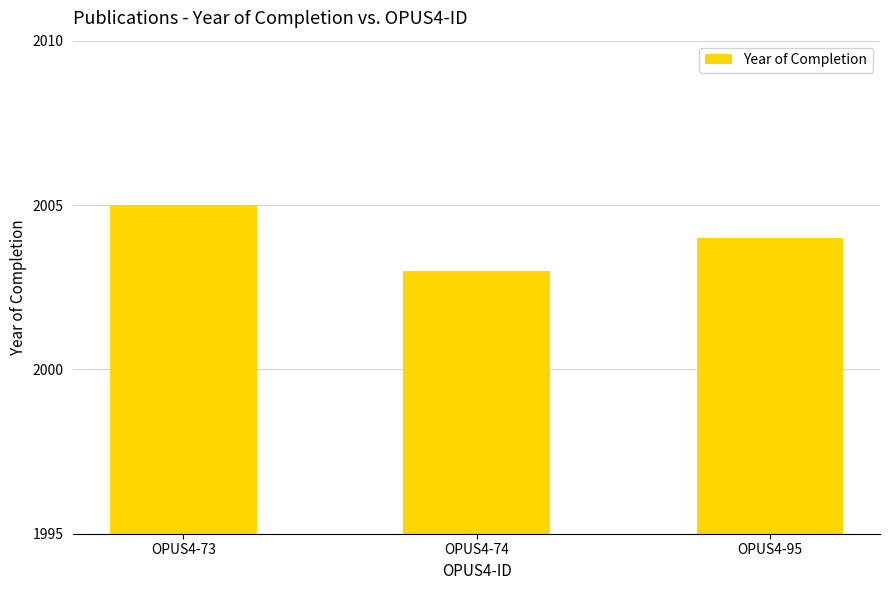

Reading right to left, transcribe all the data shown in this chart.

2004	2003	2005